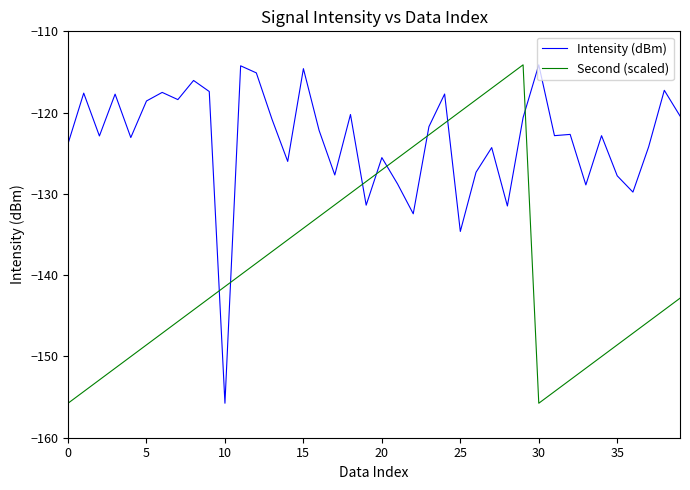

How many intersections are there between Intensity (dBm) and Second (scaled)?

8